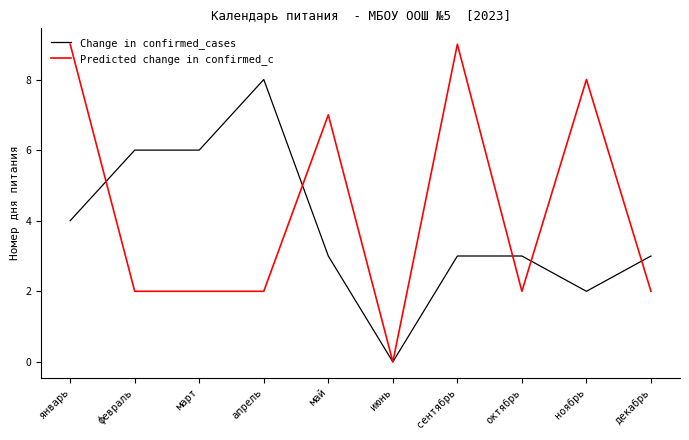

Reading left to right, list all the values displayed in this chart.

Change in confirmed_cases: 4	6	6	8	3	0	3	3	2	3
Predicted change in confirmed_c: 9	2	2	2	7	0	9	2	8	2